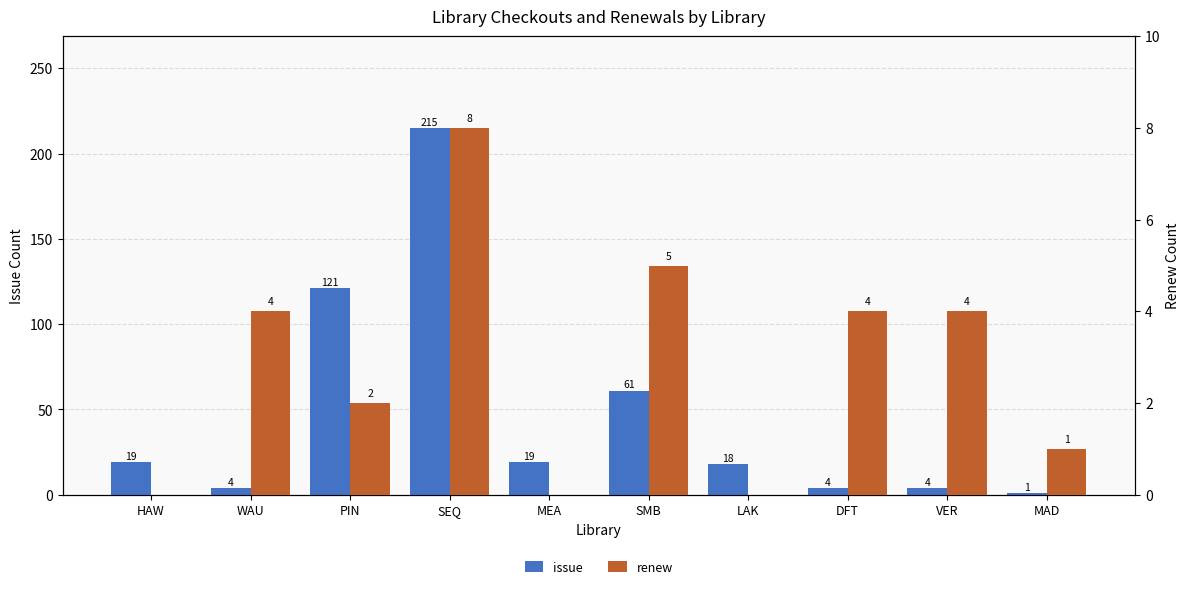

Rank the series by their average value, from highest to lowest.

issue, renew